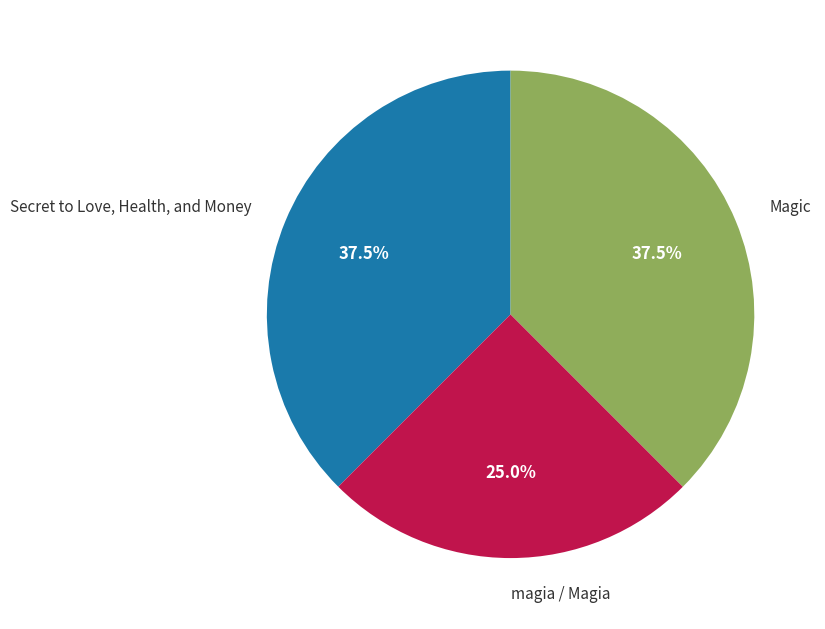

Count the number of slices in the pie.

3